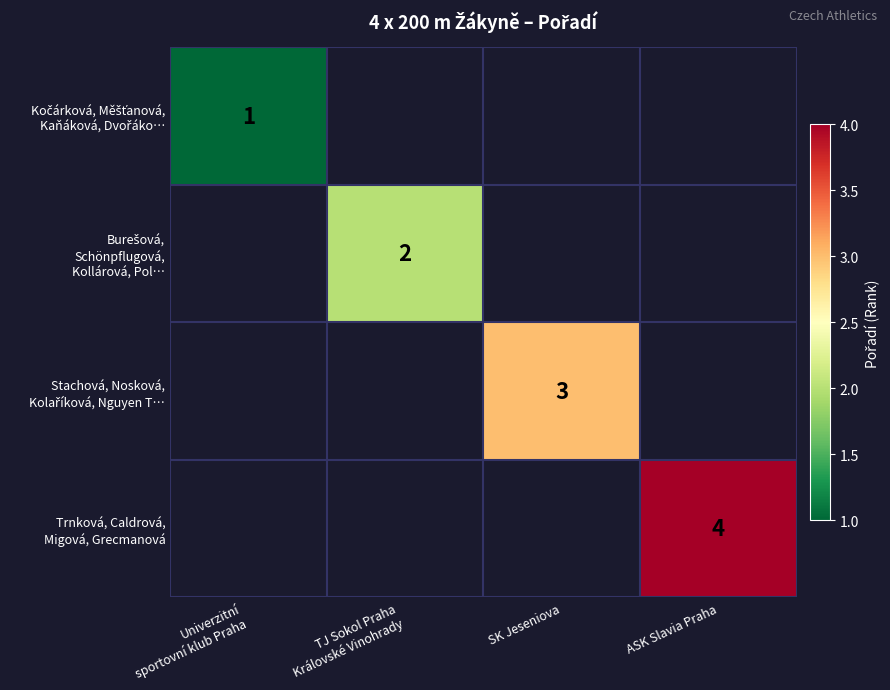

How many positive values does the Burešová, Schönpflugová, Kollárová, Pol… series have?

1